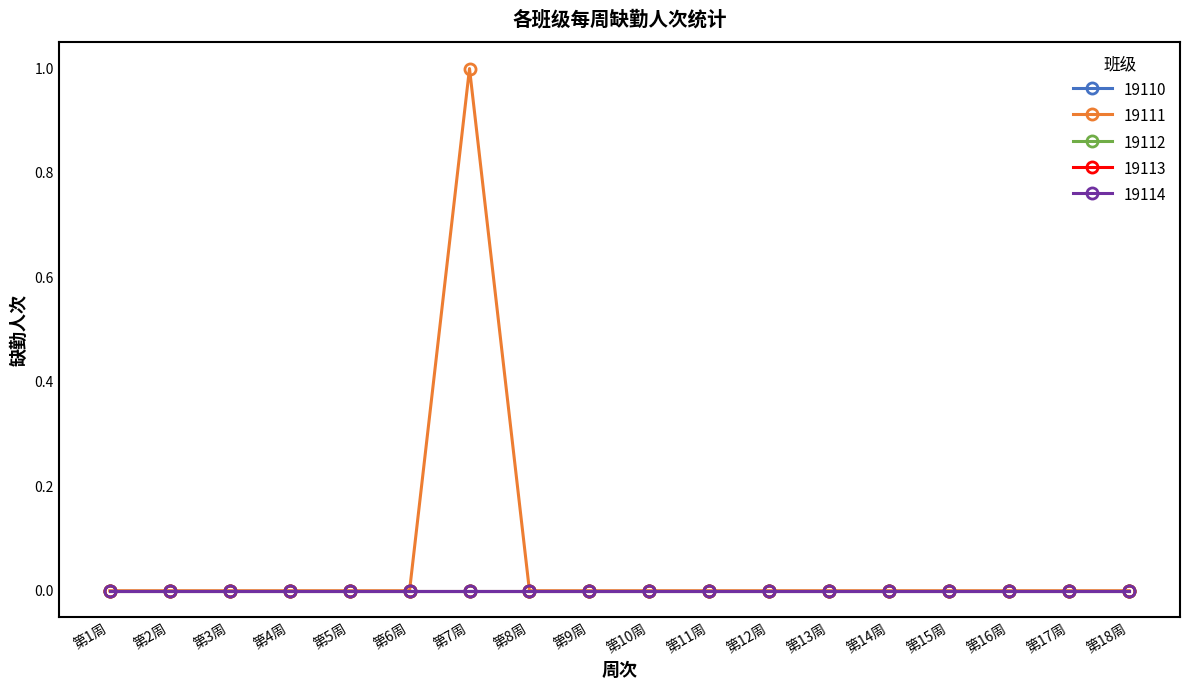

True or false: 19113 has more than 0 points higher than both neighbors.

False